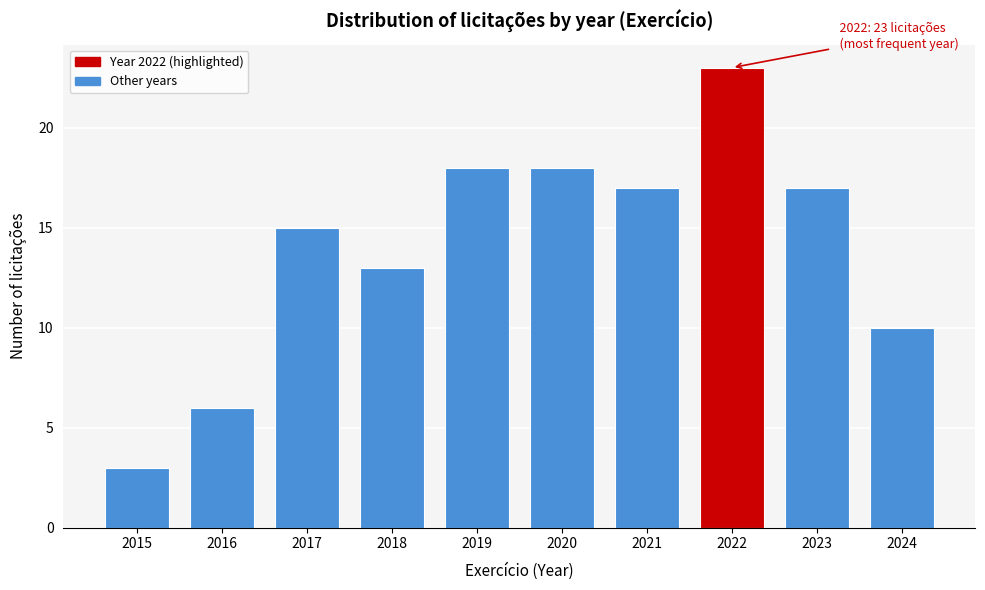

Reading right to left, list all the values displayed in this chart.

2024=10	2023=17	2022=23	2021=17	2020=18	2019=18	2018=13	2017=15	2016=6	2015=3